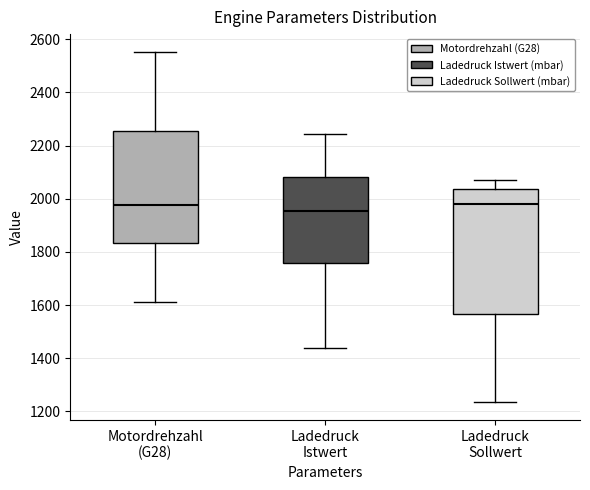

Reading left to right, transcribe this box plot: for each box, give where its median line is, the range the box spans, and where its two whiskers end, as read against the y-axis. The values are not printed on the chart, so give them approximately, as read against the axis.

Motordrehzahl (G28): median 1980, box 1840 to 2260, whiskers 1620 to 2560
Ladedruck Istwert: median 1960, box 1760 to 2080, whiskers 1440 to 2240
Ladedruck Sollwert: median 1980, box 1560 to 2040, whiskers 1240 to 2080